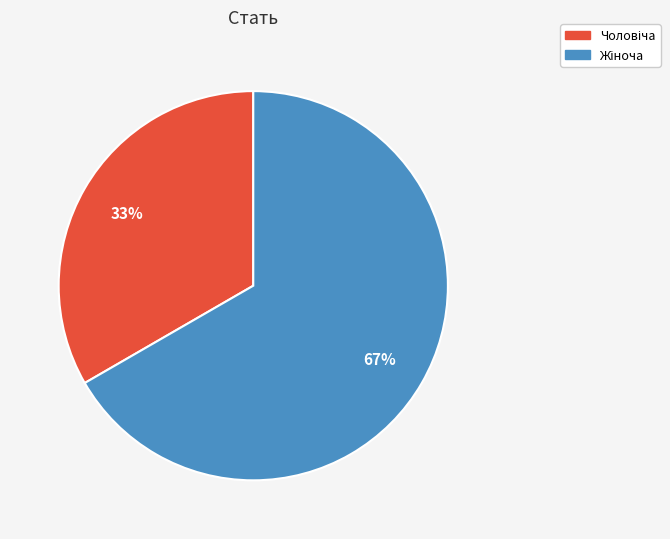

What is the smallest slice in the pie chart?

Чоловіча